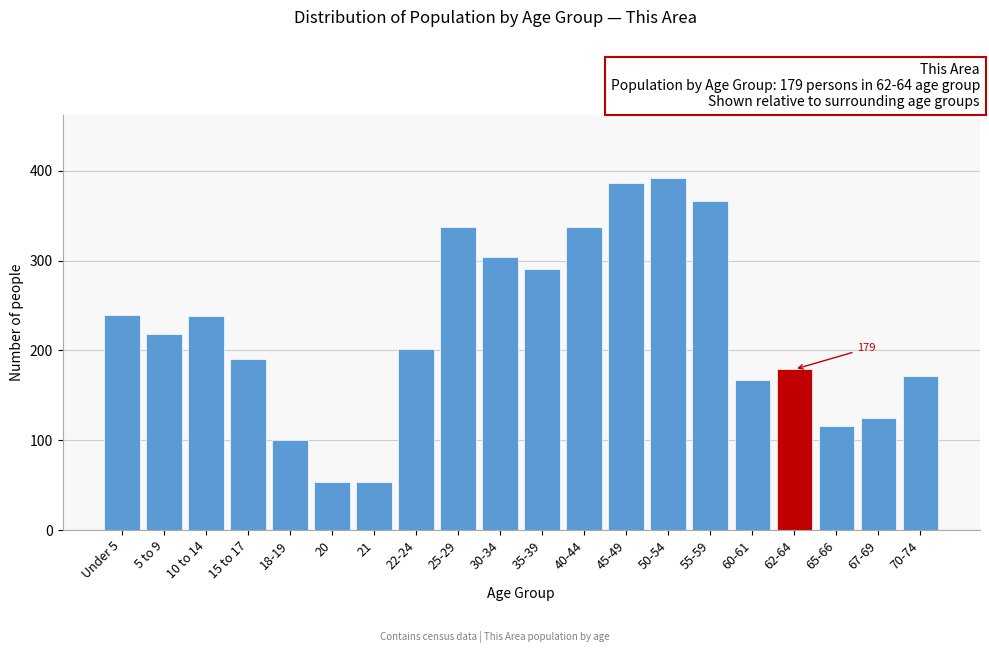

What position from the left is 62-64?

17